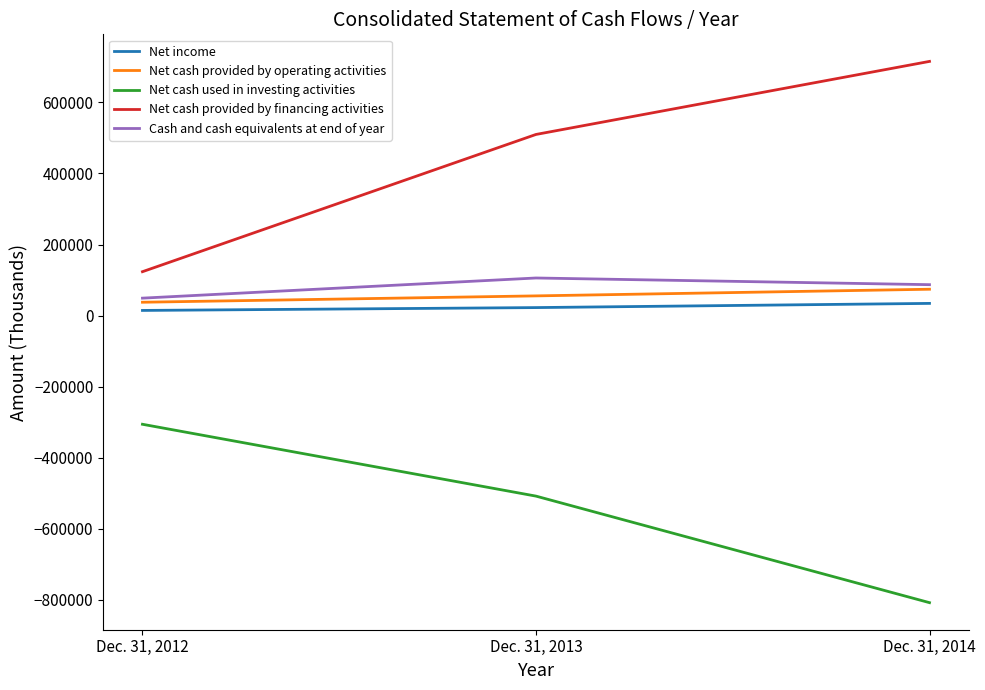

Which series has the largest range (max minus min)?

Net cash provided by financing activities